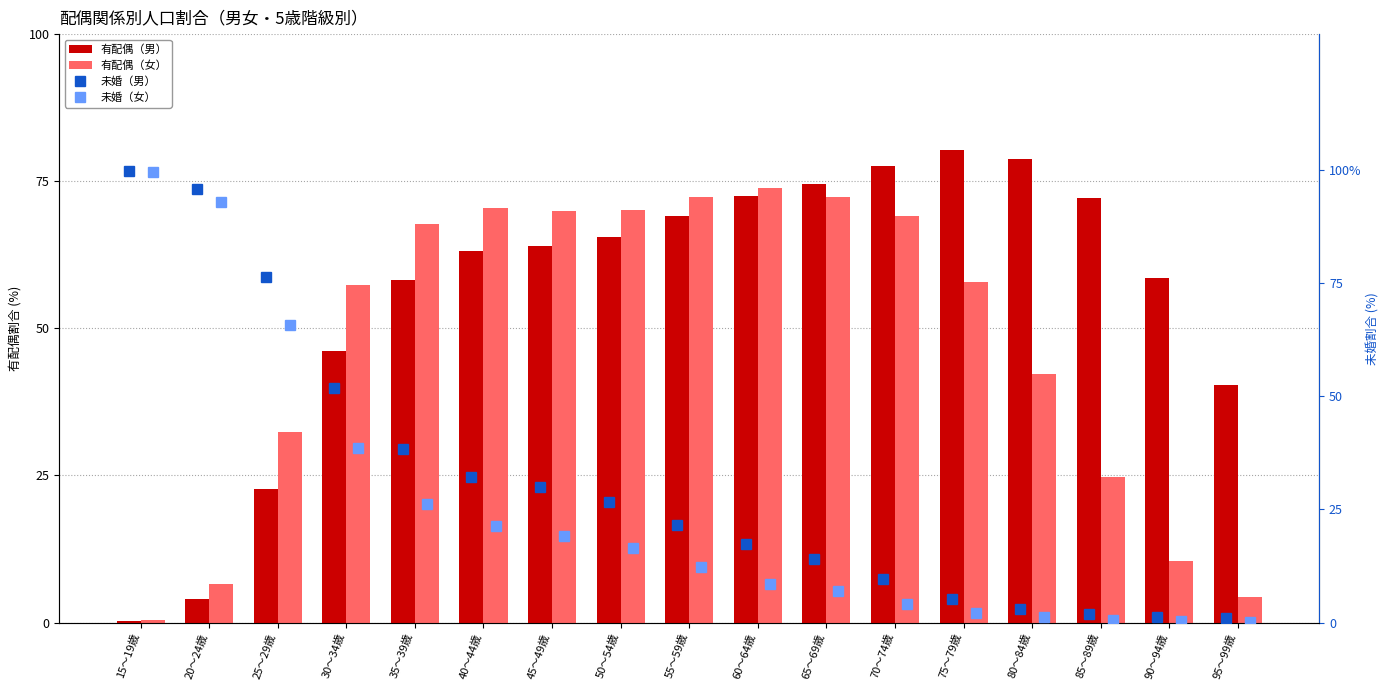

What is the lowest value of the female unmarried % series?

0.1